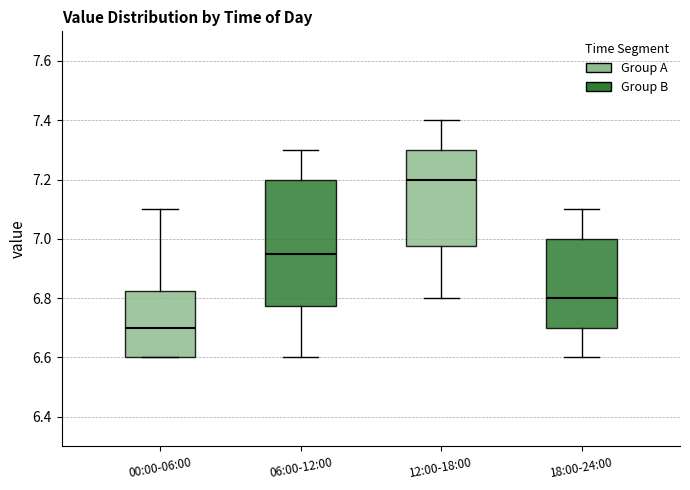

Reading left to right, transcribe this box plot: for each box, give where its median line is, the range the box spans, and where its two whiskers end, as read against the y-axis. The values are not printed on the chart, so give them approximately, as read against the axis.

00:00-06:00: median 6.70, box 6.60 to 6.82, whiskers 6.60 to 7.10
06:00-12:00: median 6.96, box 6.78 to 7.20, whiskers 6.60 to 7.30
12:00-18:00: median 7.20, box 6.98 to 7.30, whiskers 6.80 to 7.40
18:00-24:00: median 6.80, box 6.70 to 7.00, whiskers 6.60 to 7.10